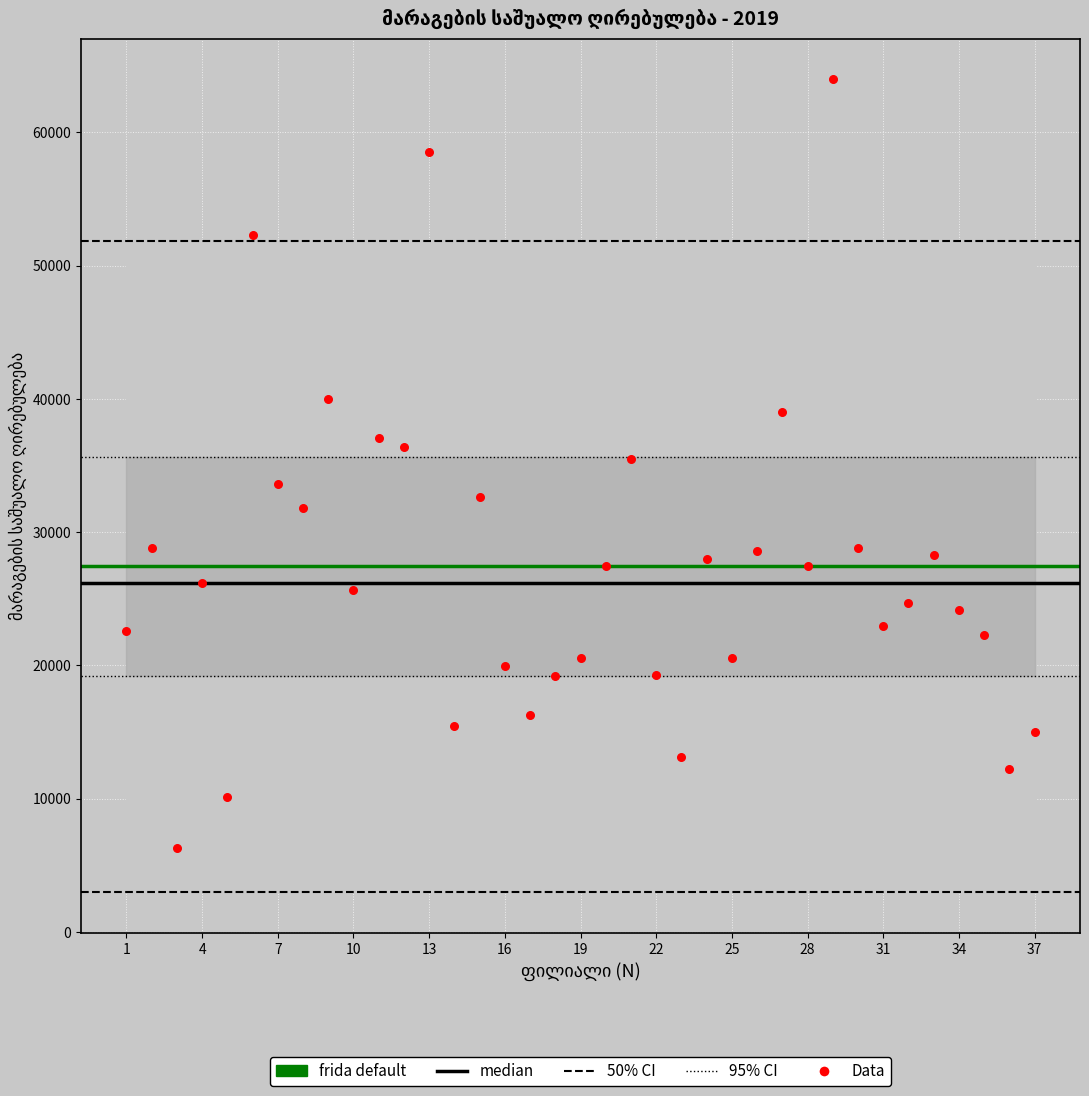

What is the range of Y values (max minus min)?

57710.4